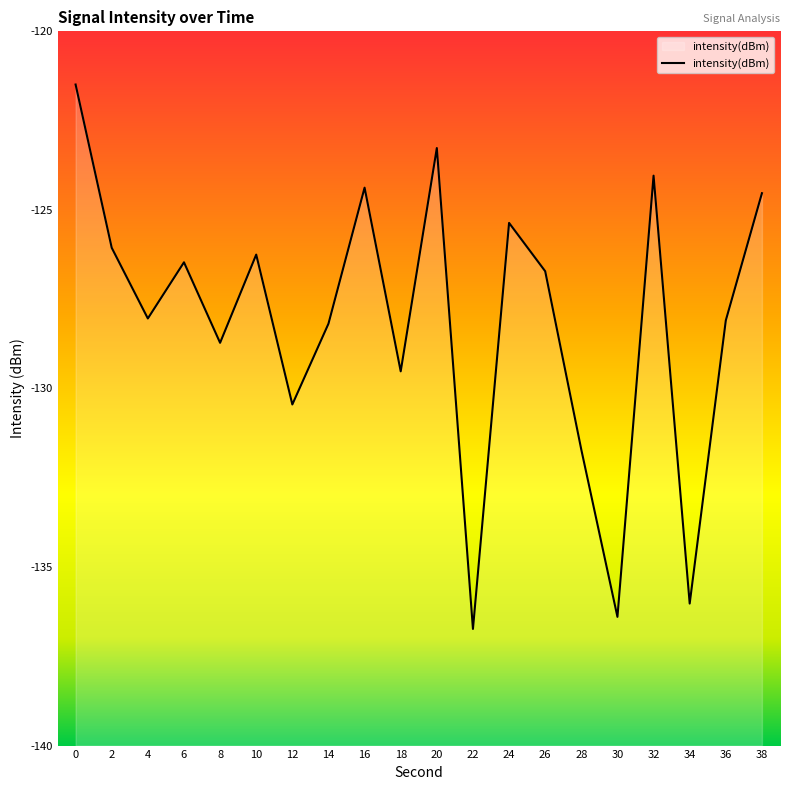

List the labels in order of value, smallest first.

22, 30, 34, 28, 12, 18, 8, 14, 36, 4, 26, 6, 10, 2, 24, 38, 16, 32, 20, 0